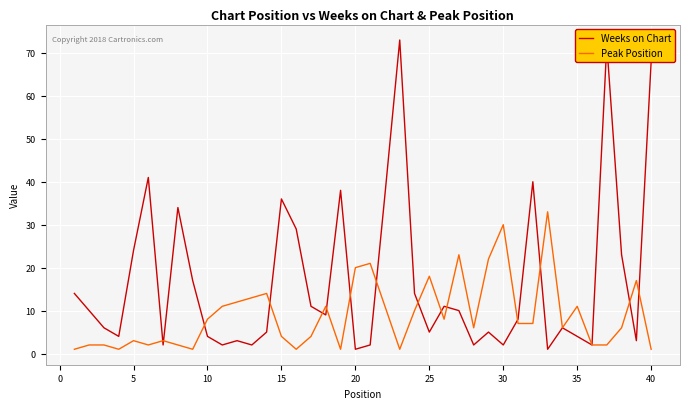

List the series in order of their peak value, highest first.

Weeks on Chart, Peak Position